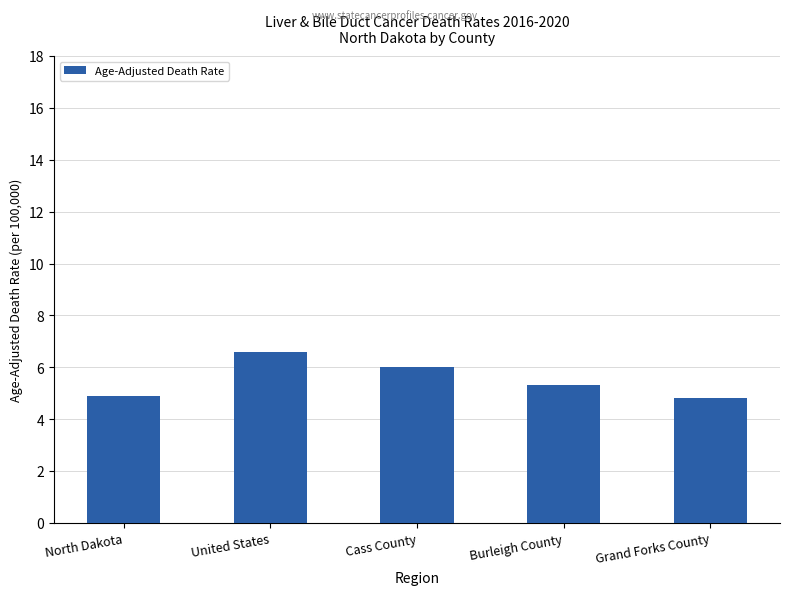

What is the ratio of the value at United States to the value at Burleigh County?

1.2